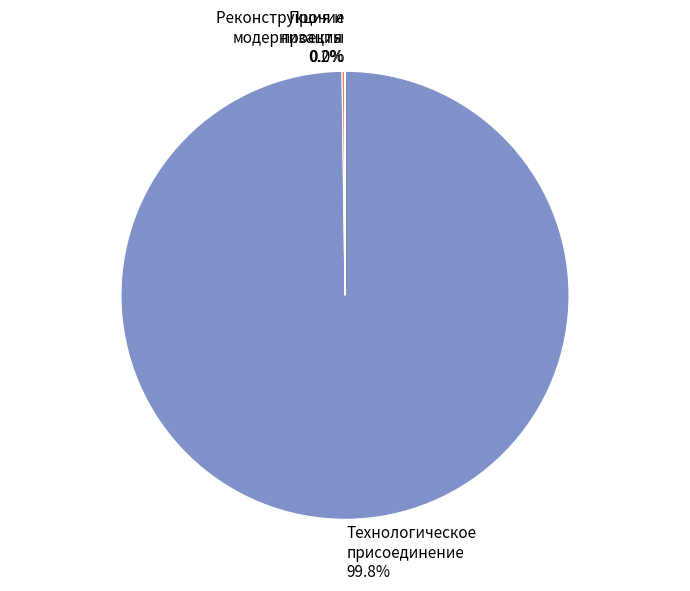

What is the majority slice?

Технологическое присоединение